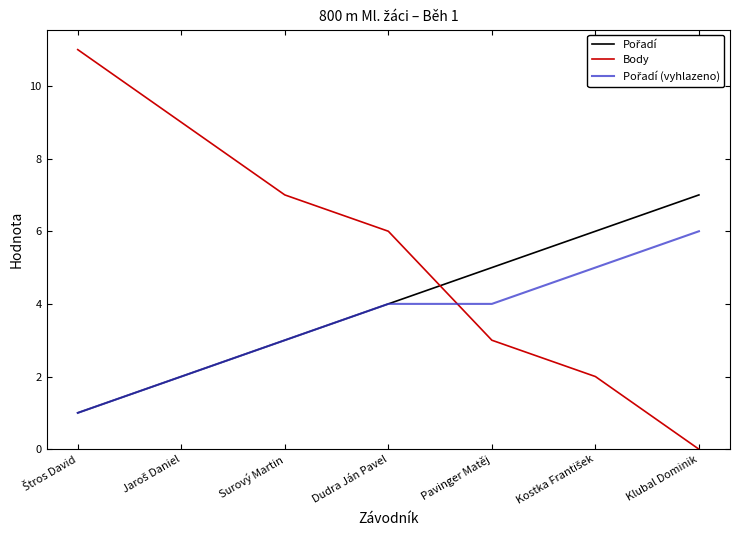

Is it true that Body equals 2 at Pavinger Matěj?

False